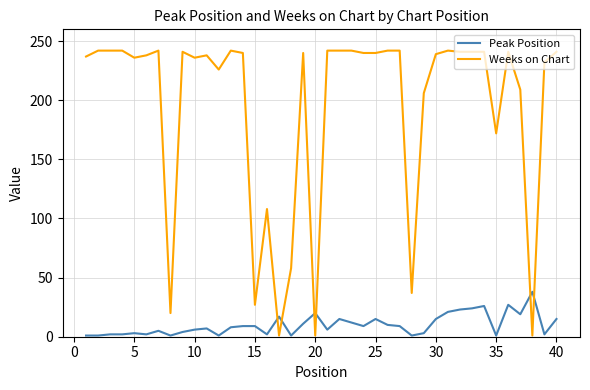

Which series has the widest spread of values?

Weeks on Chart